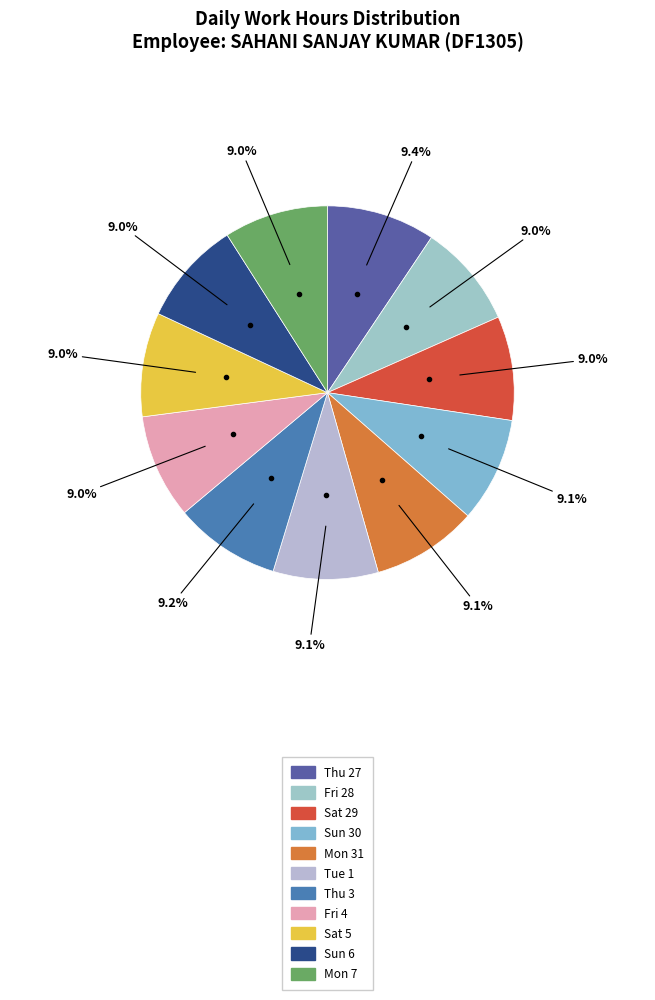

The Fri 28 slice represents 9% of the pie. True or false?

True